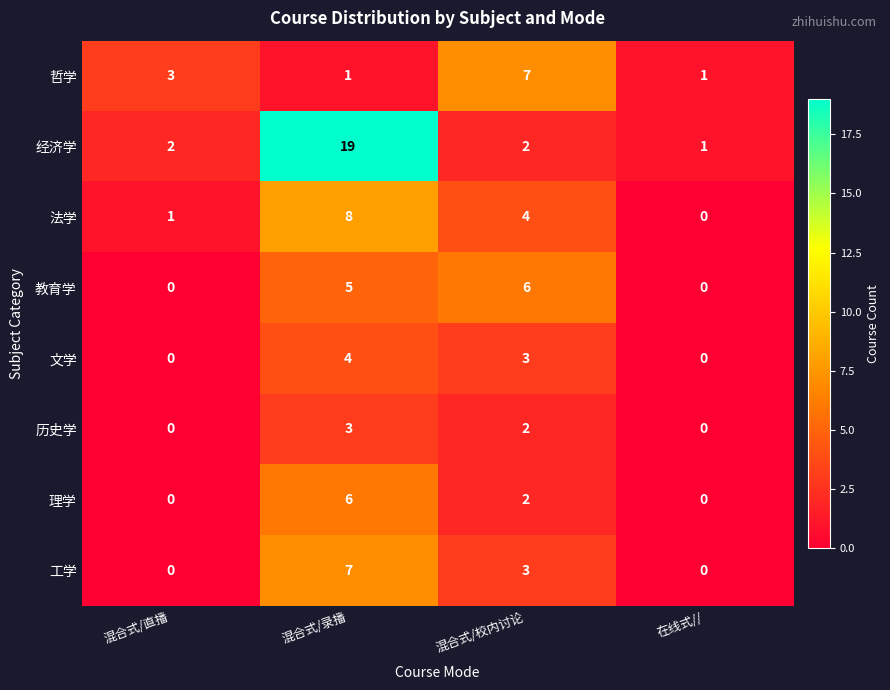

Count the 工学 values in the range 0 to 7.

4